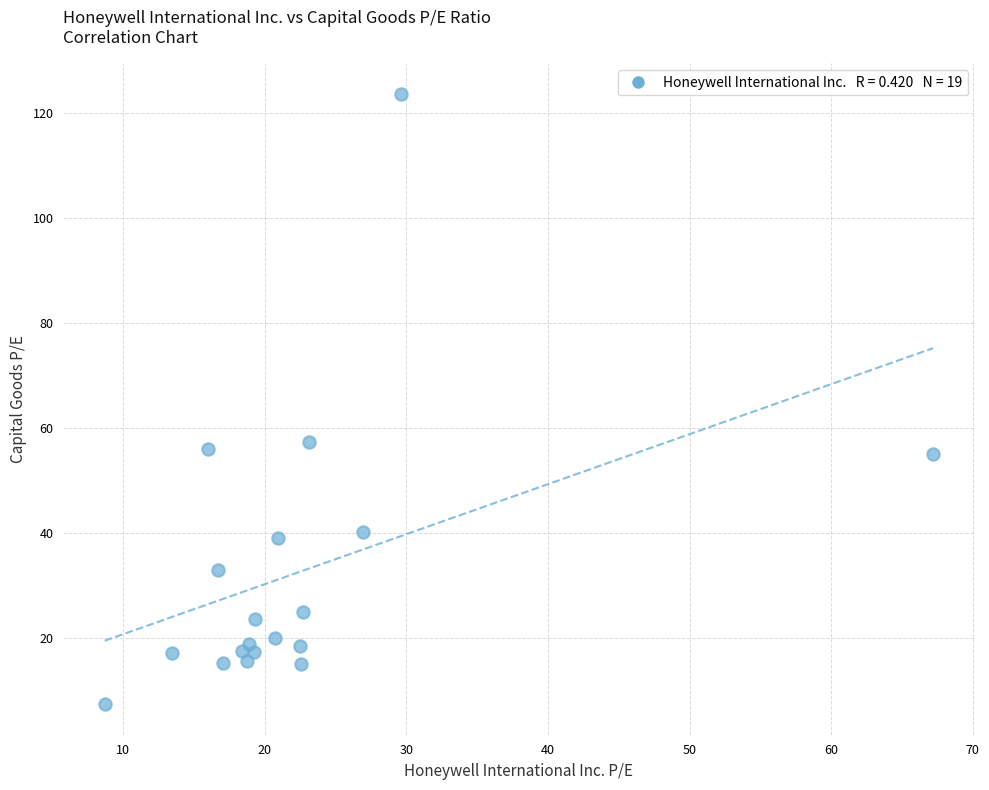

What Y value in the scatter plot is closest to 65?

57.3